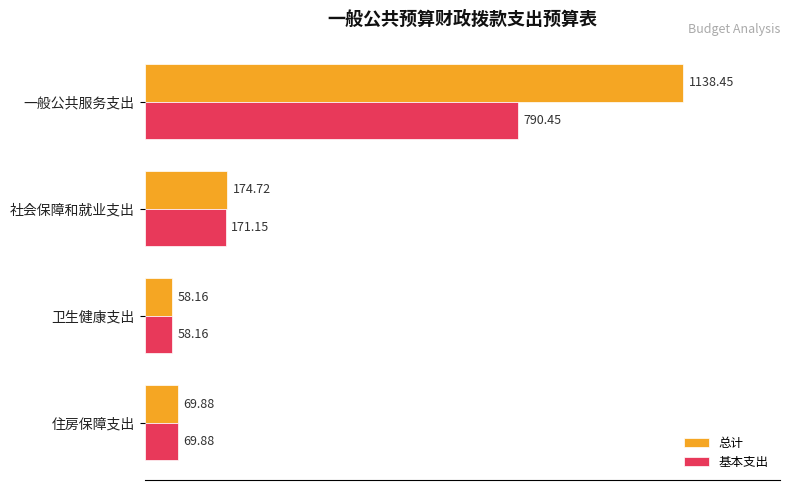

List the series in order of their peak value, highest first.

总计, 基本支出